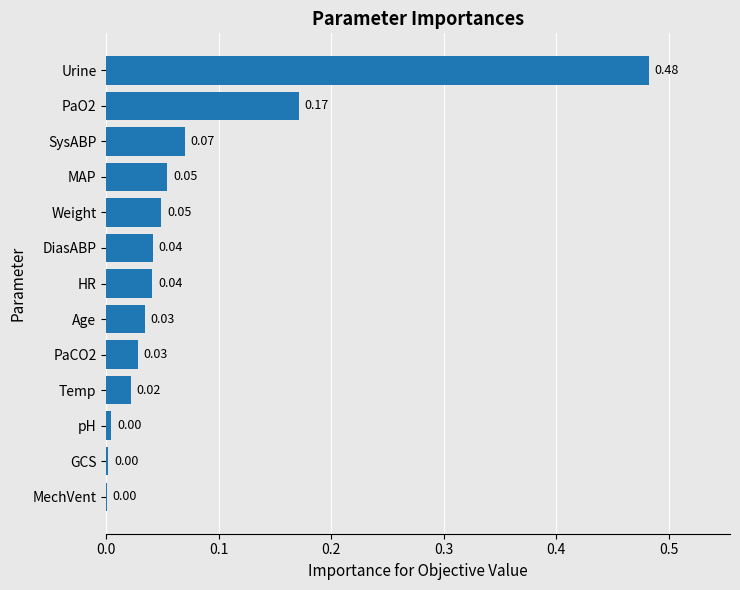

Which category has the highest value across all series?

Urine